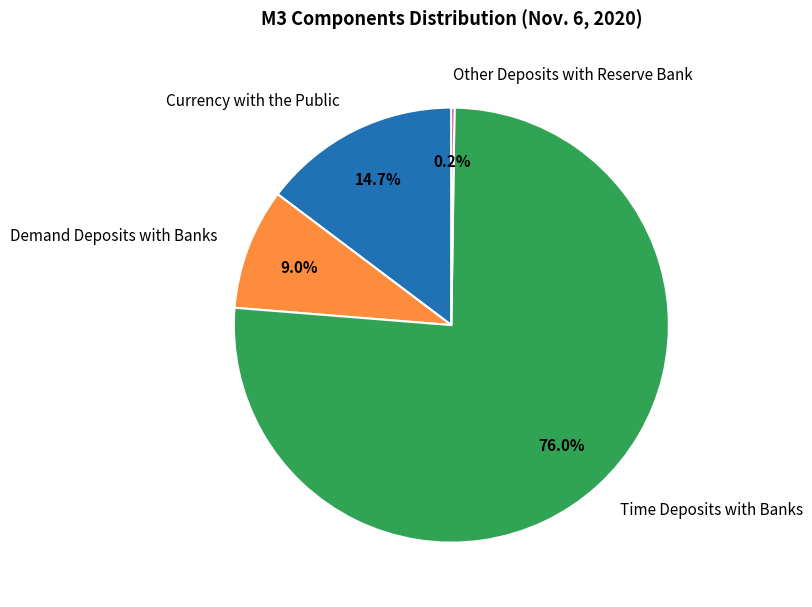

Combined, do Currency with the Public and Time Deposits with Banks account for over 50%?

Yes